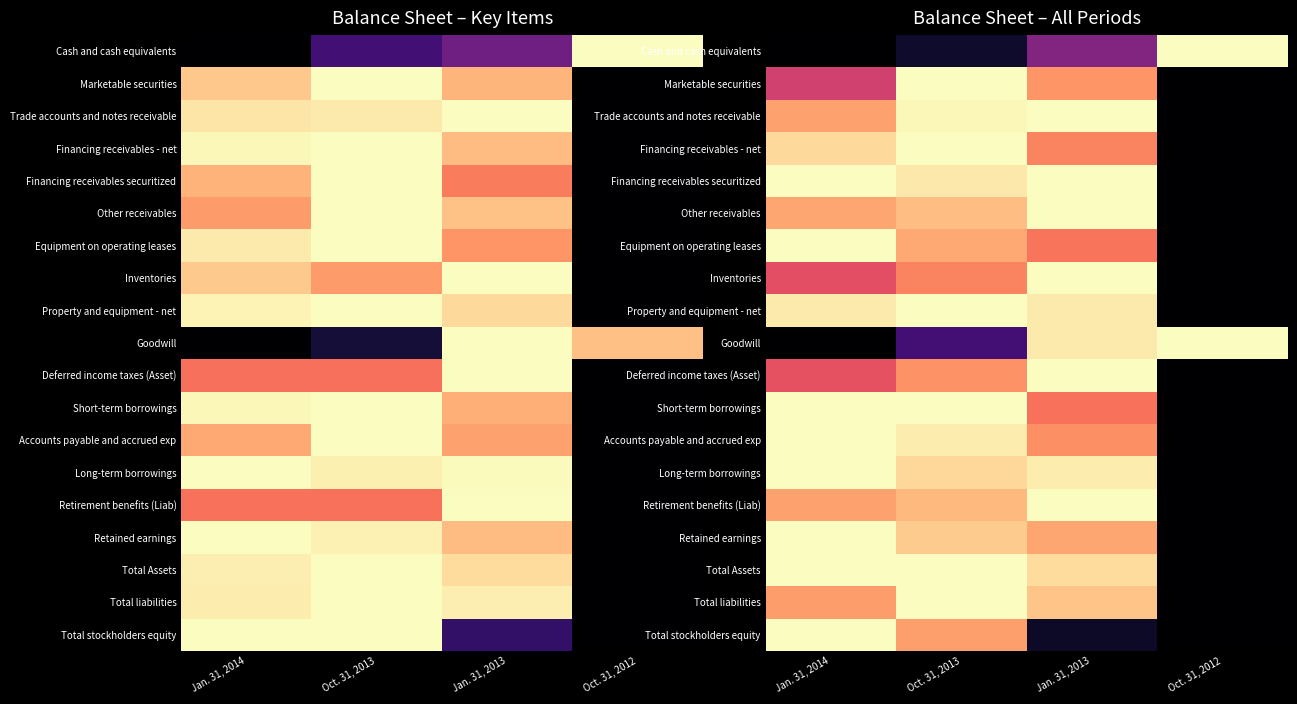

How many data points in Deferred income taxes (Asset) are above 0?

3